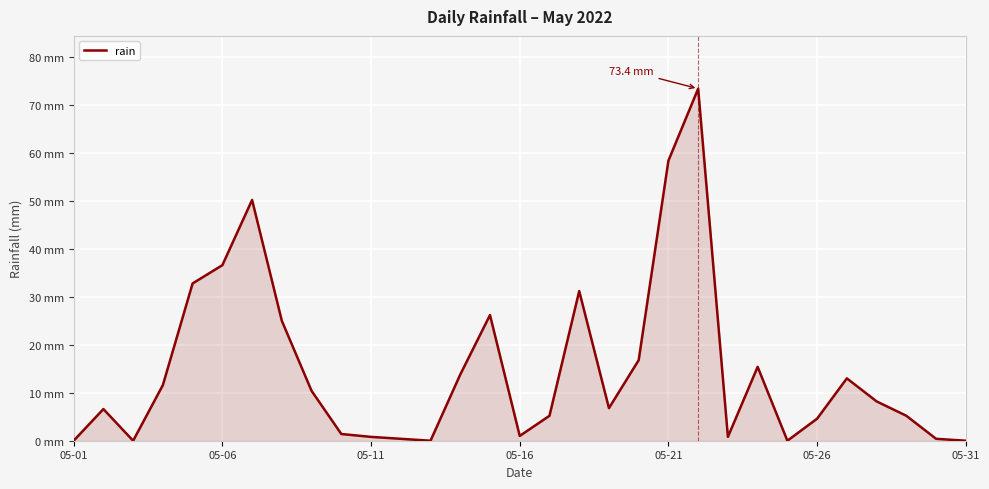

Does the chart display data point markers on the line(s)?

No